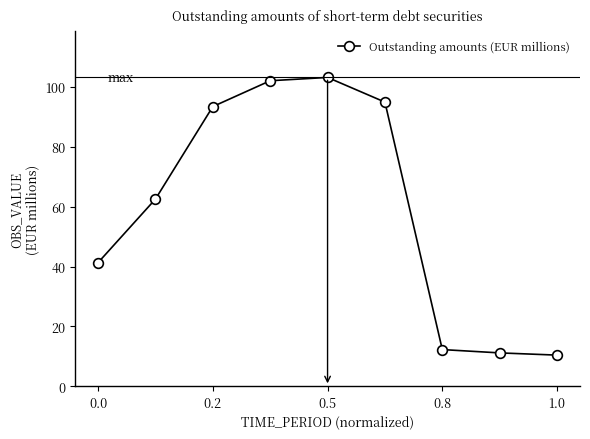

Reading left to right, list all the values displayed in this chart.

41.3	62.5	93.5	102.1	103.2	95.0	12.2	11.1	10.4